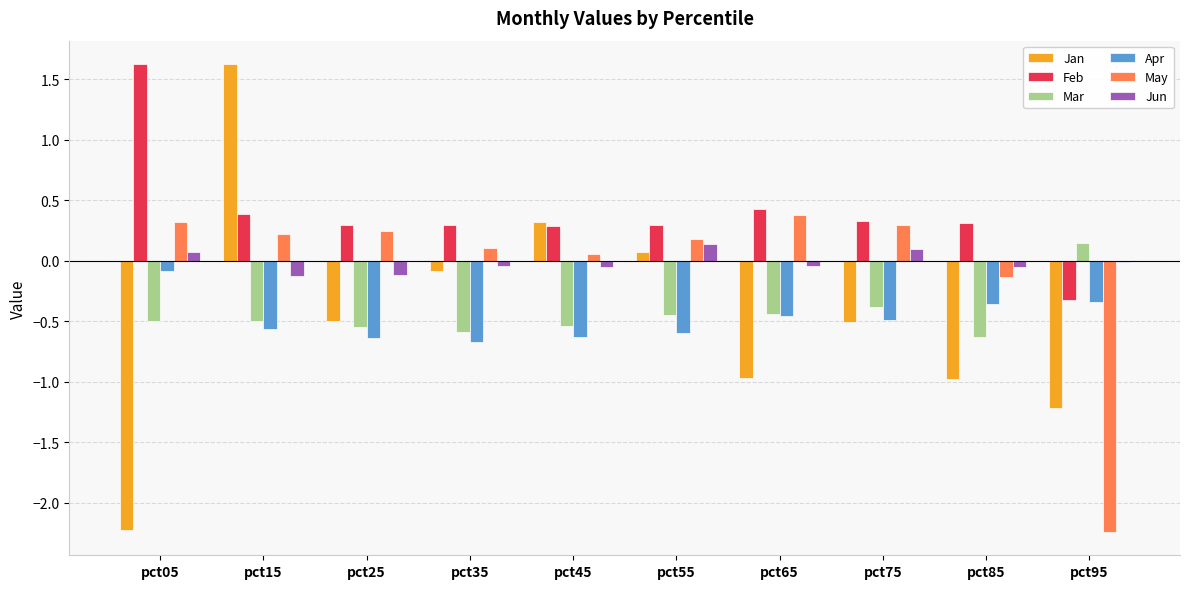

What is the sum of all Apr values?

-4.8